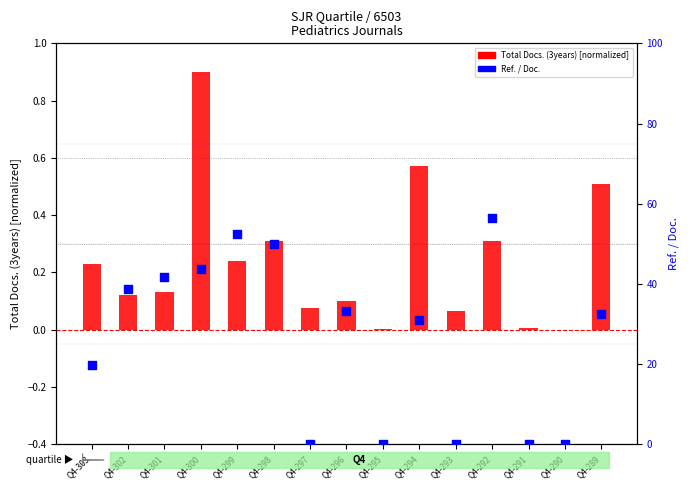

At how many categories does at least one series exceed 5?

10